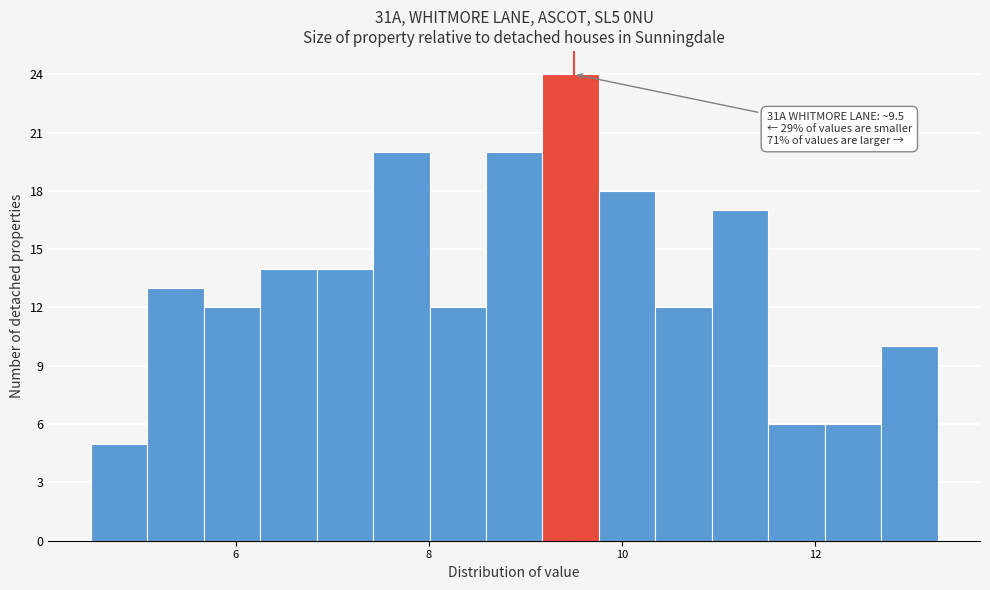

Read against the x-axis, roughly where is the centre of the tallest bar?

9.4